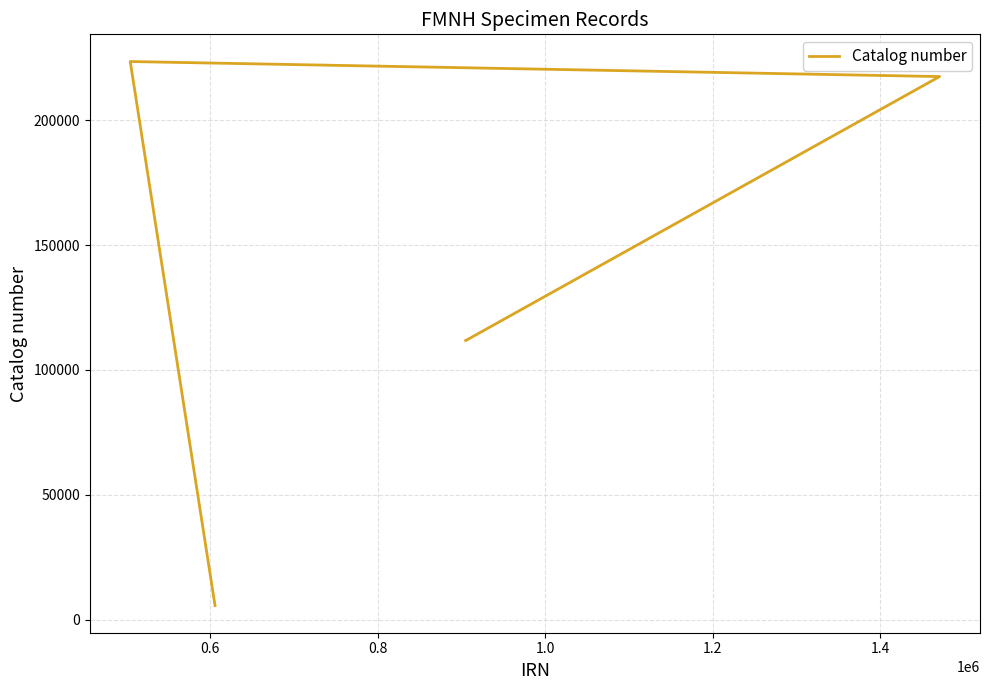

The value at 0.4 is 2309. True or false?

False